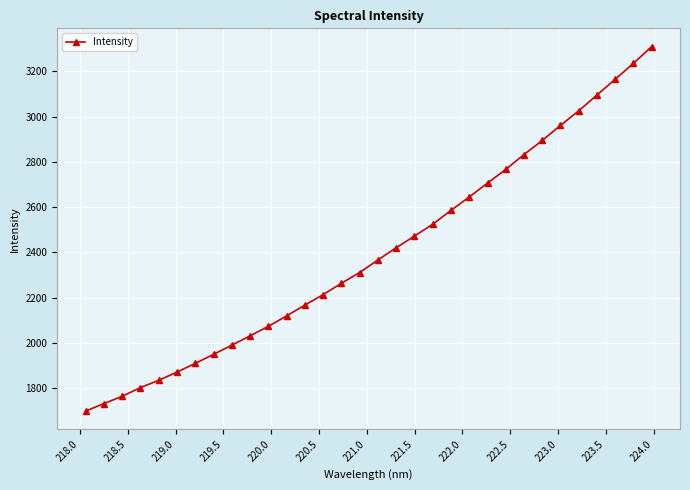

What is the smallest value displayed?

1697.9